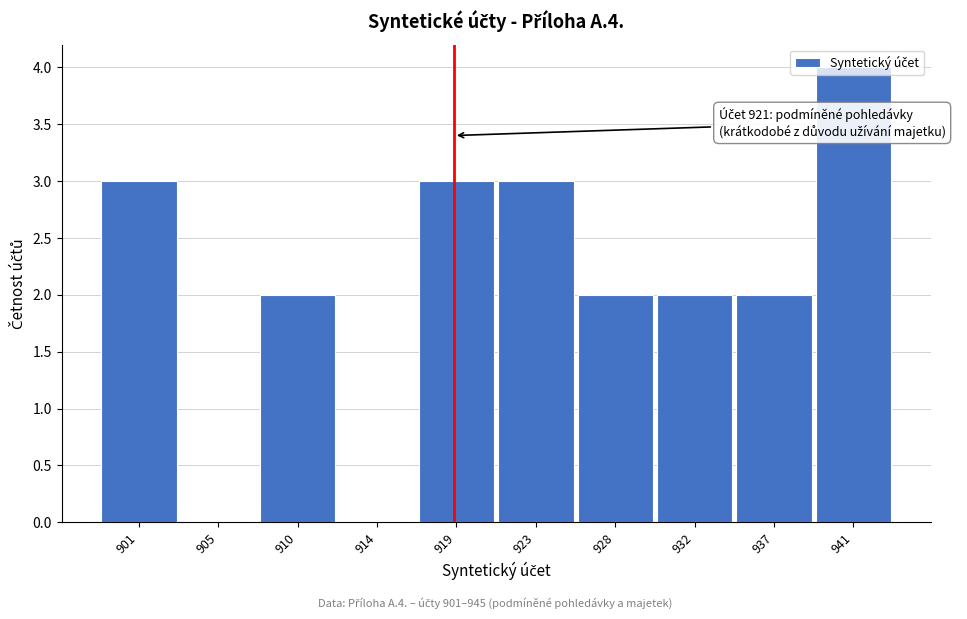

What is the approximate value at 919?

3